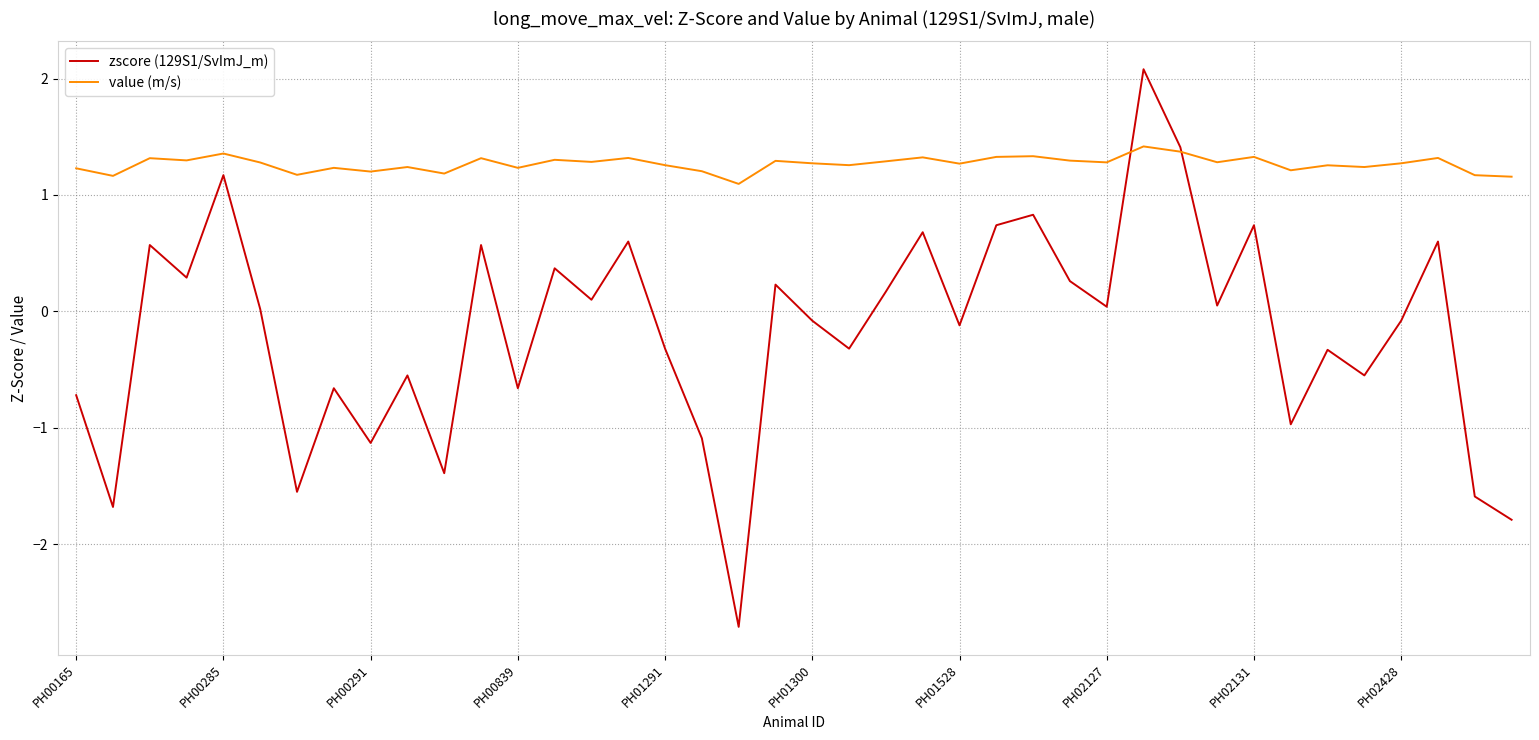

List the series in order of their peak value, lowest first.

value (m/s), zscore (129S1/SvImJ_m)